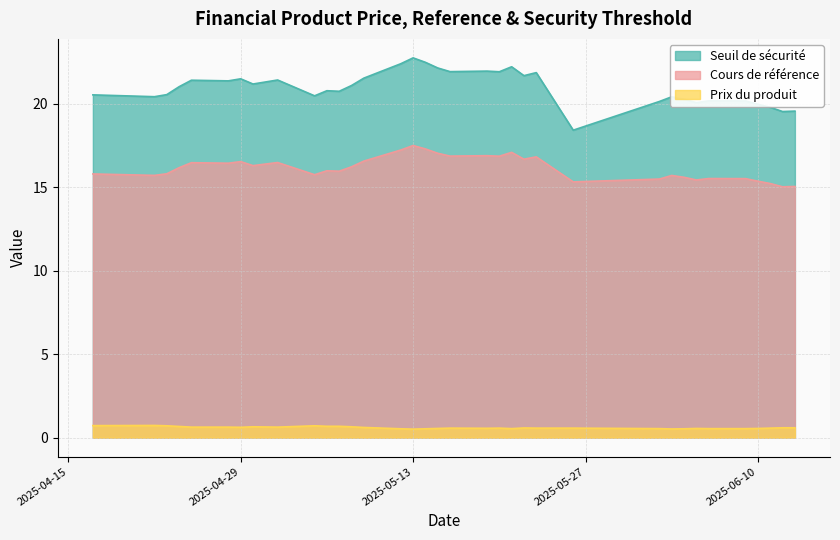

What is the label of the 5th point from the left?

2025-04-25